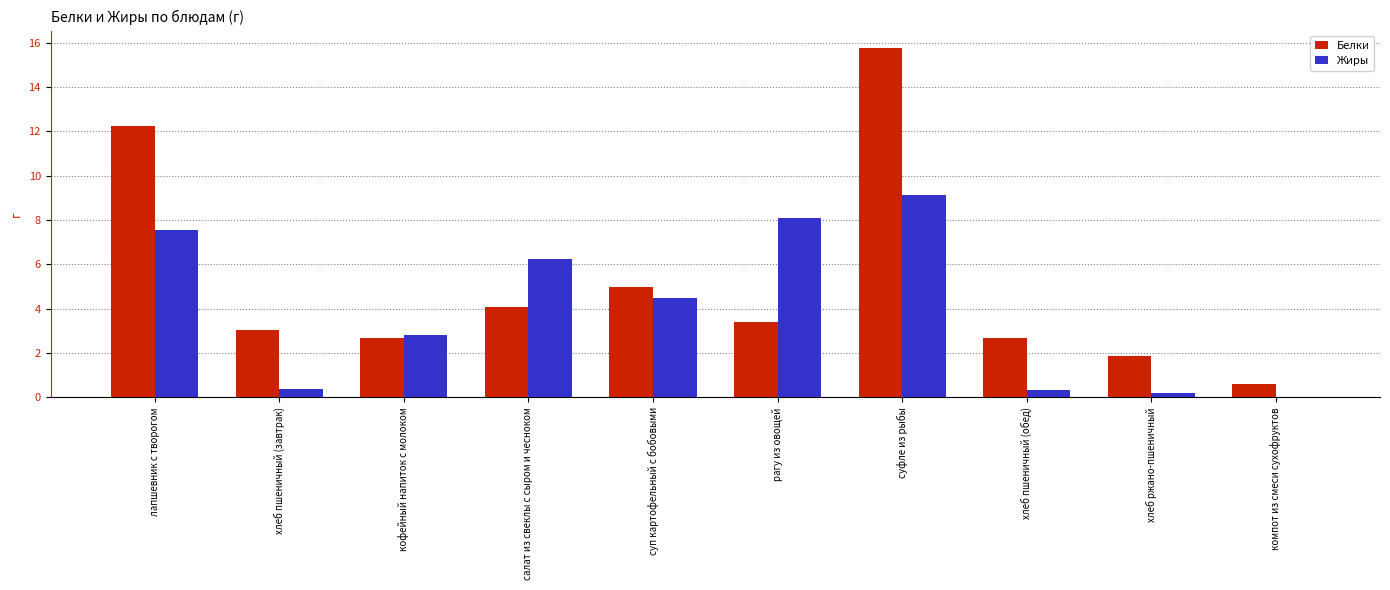

At which label does Жиры reach its peak?

суфле из рыбы